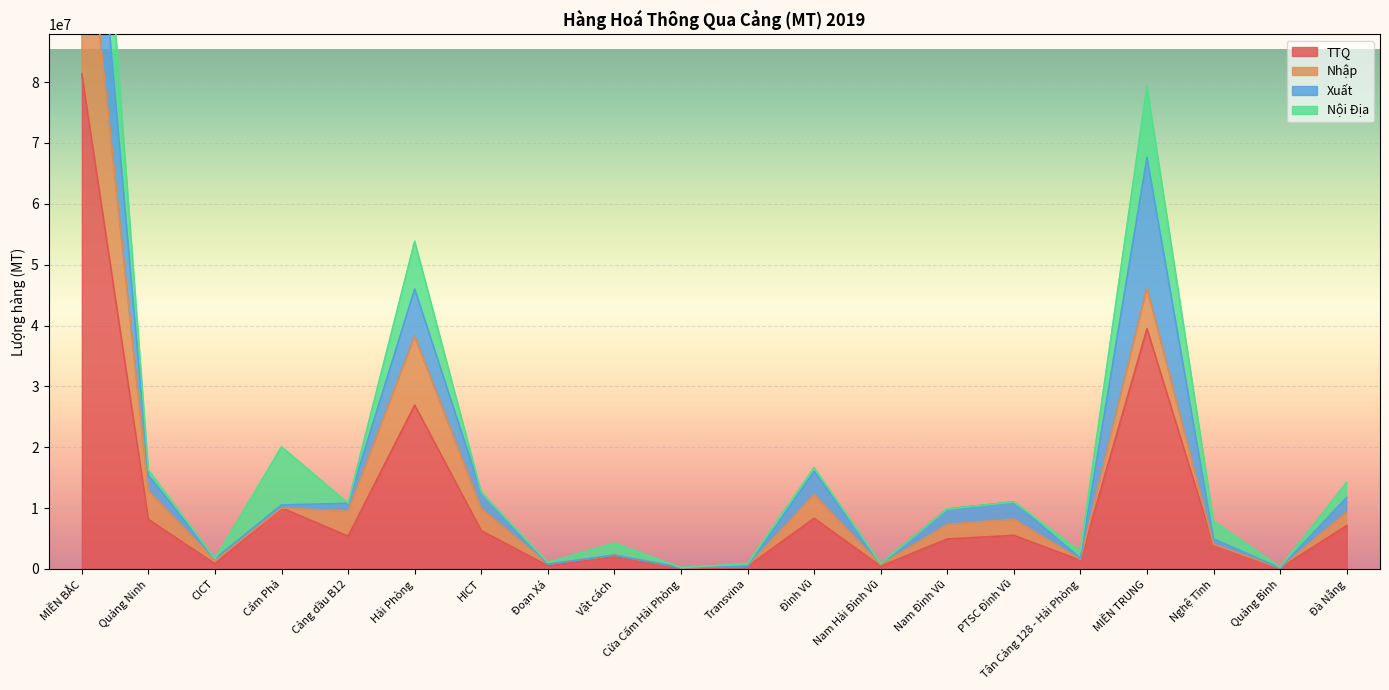

Reading left to right, what are all the values shown in this chart?

TTQ: 81328845	8120073	832665	10023080	5386059	26918000	6278370	521685	2116750	109666	415287	8314935	444794	4921665	5503201	1422615	39459583	3916552	138326	7123515
Nhập: 34213650	4731934	518310	0	4091625	11352000	3672750	241950	132842	85328	11412	3931260	220018	2398740	2682171	143310	6749035	135436	0	2195985
Xuất: 24464584	2529431	314355	483492	1294434	7715000	2596275	0	26788	14139	0	3777210	224776	2508405	2804794	175485	21391671	863329	0	2407245
Nội Địa: 22650611	858708	0	9539588	0	7851000	9345	279735	1957120	10199	403875	606465	0	14520	16236	1103820	11765564	2917787	138326	2520285